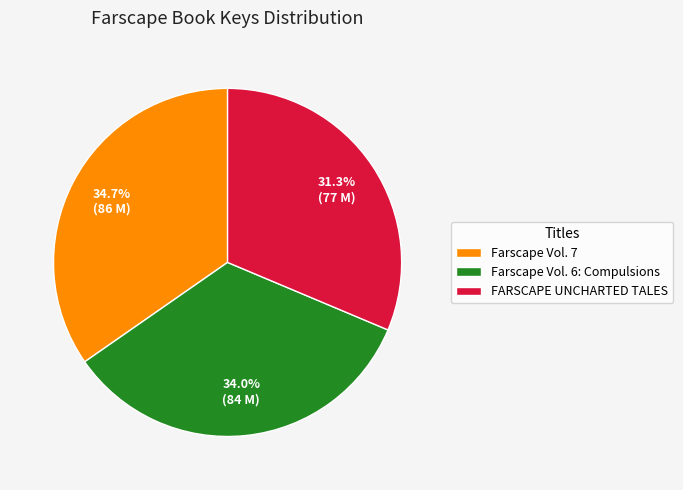

To the nearest percent, what percentage of the pie is Farscape Vol. 7?

35%